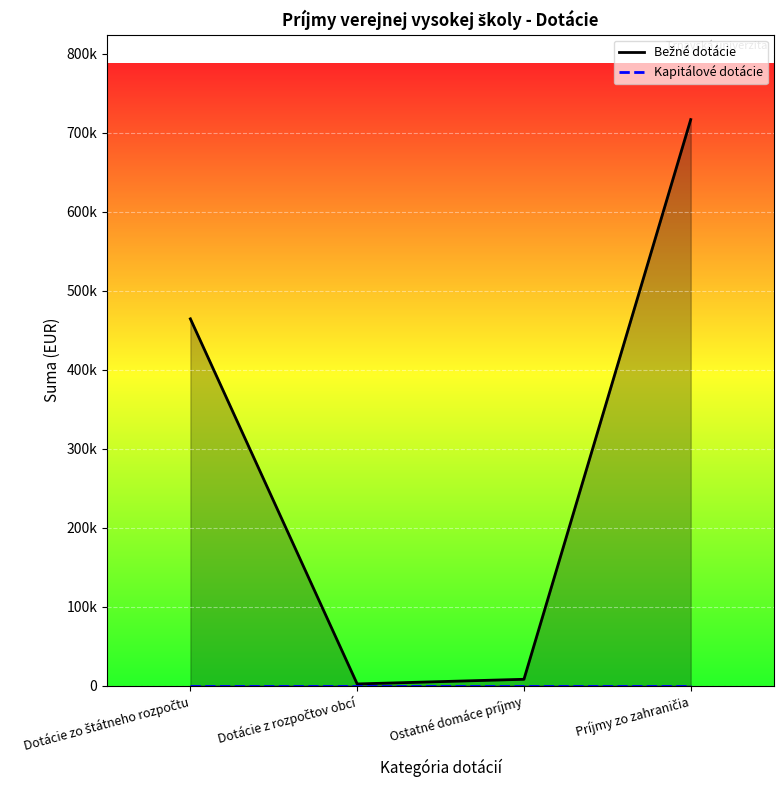

What is the average value?

297683.5